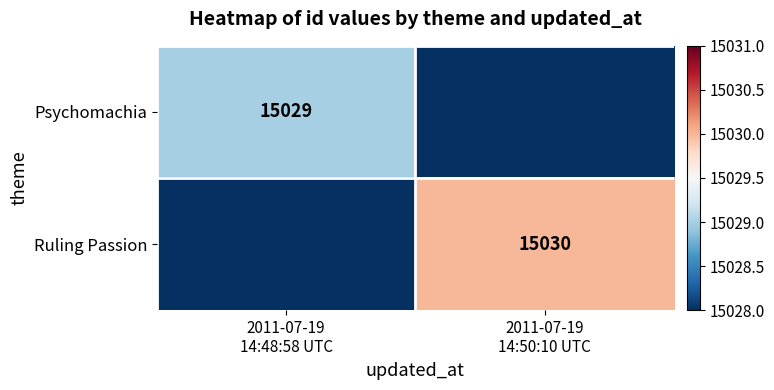

What is the average value of the Ruling Passion series?

7515